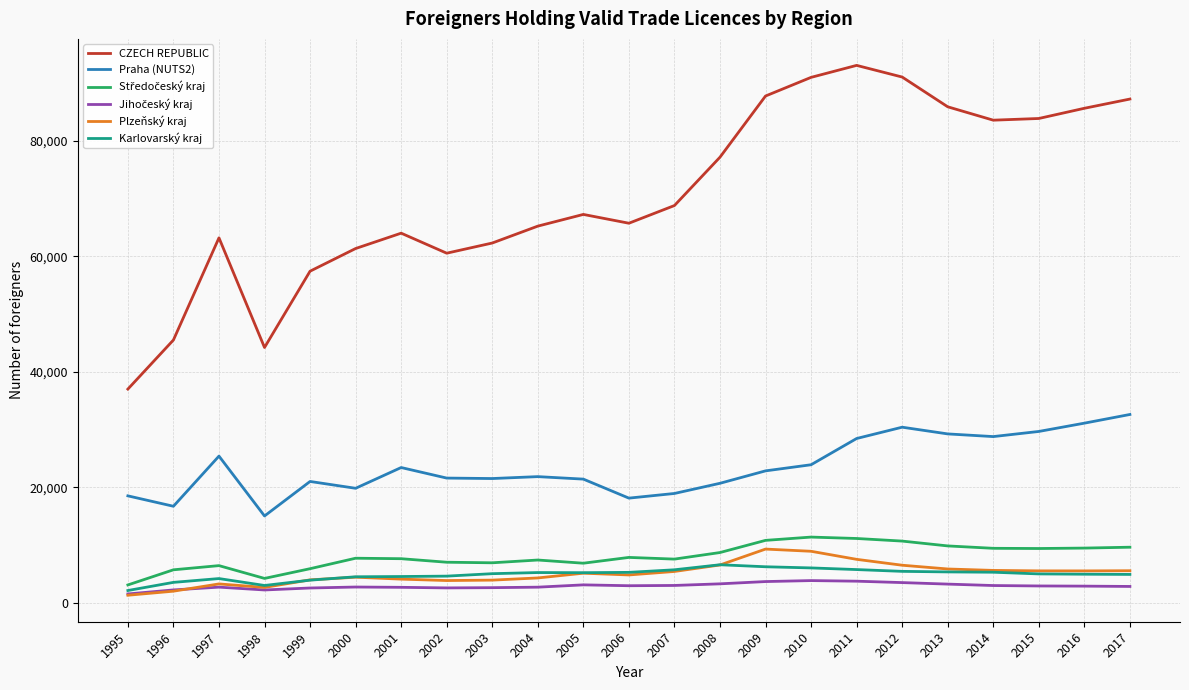

Which series changed the most between 1997 and 2015?

CZECH REPUBLIC